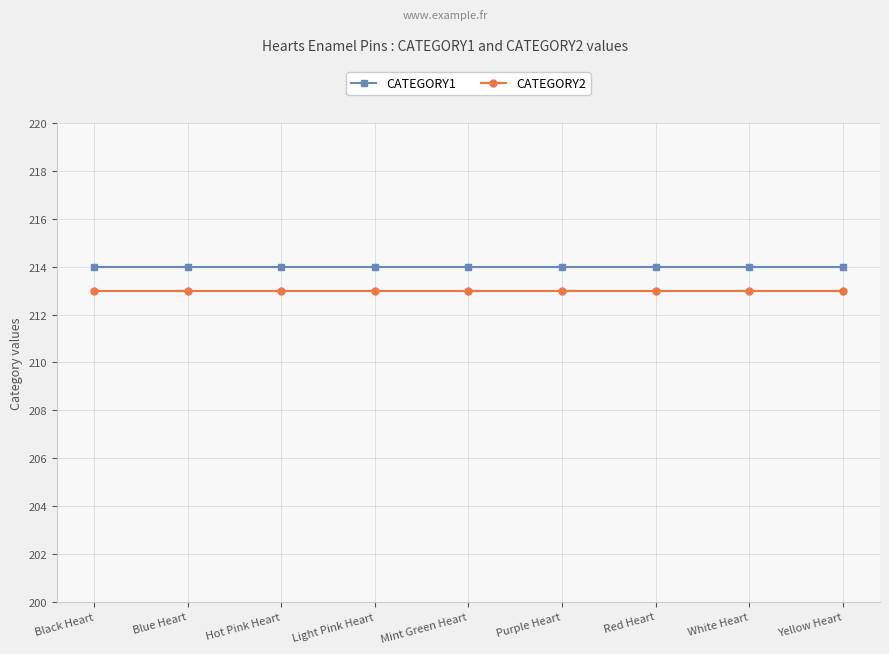

Reading left to right, transcribe all the data shown in this chart.

CATEGORY1: 214	214	214	214	214	214	214	214	214
CATEGORY2: 213	213	213	213	213	213	213	213	213